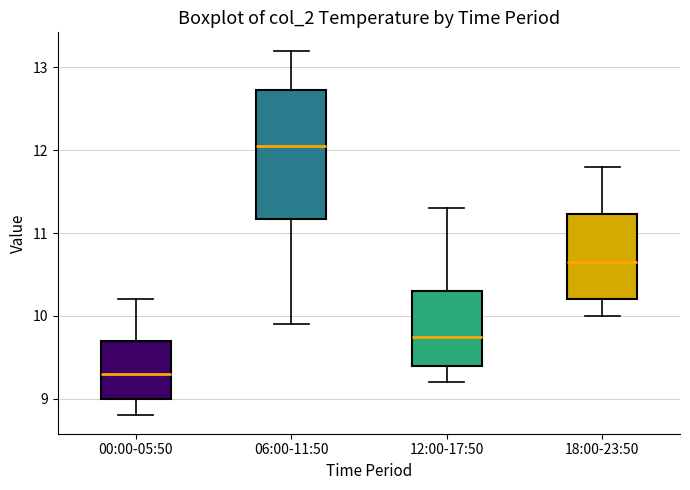

Which box has the highest median line?

06:00-11:50